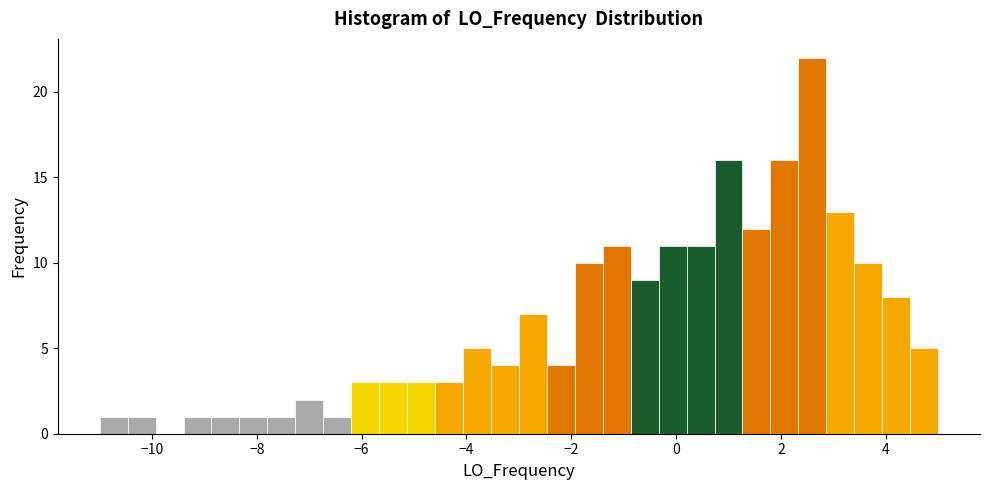

Around what value on the x-axis is the tallest bar? Give the approximate position of its centre, as read against the axis.

2.6